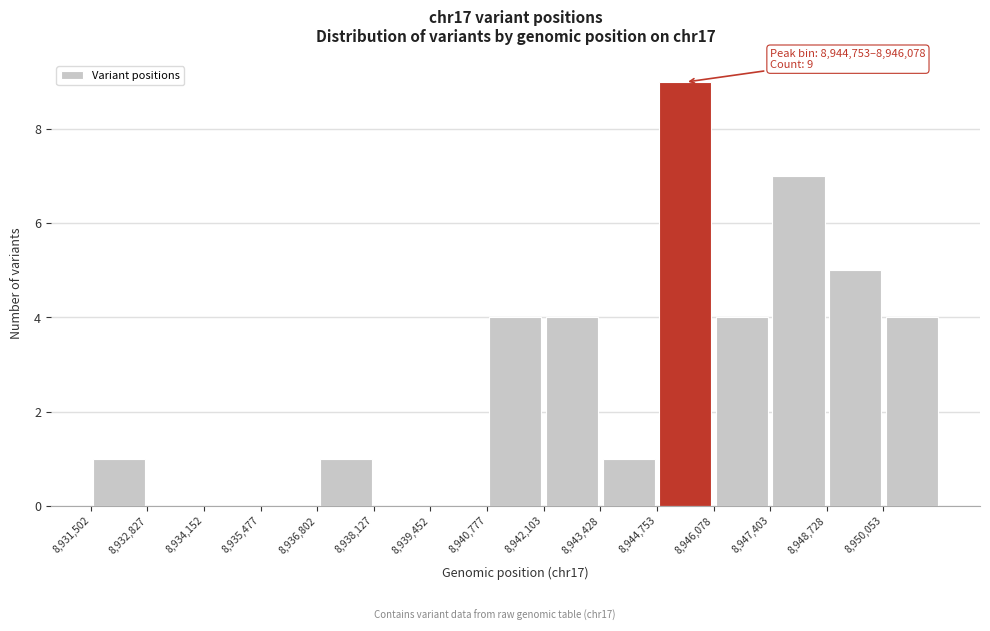

Over which range of the x-axis is the bar tallest?

8944800 to 8946000